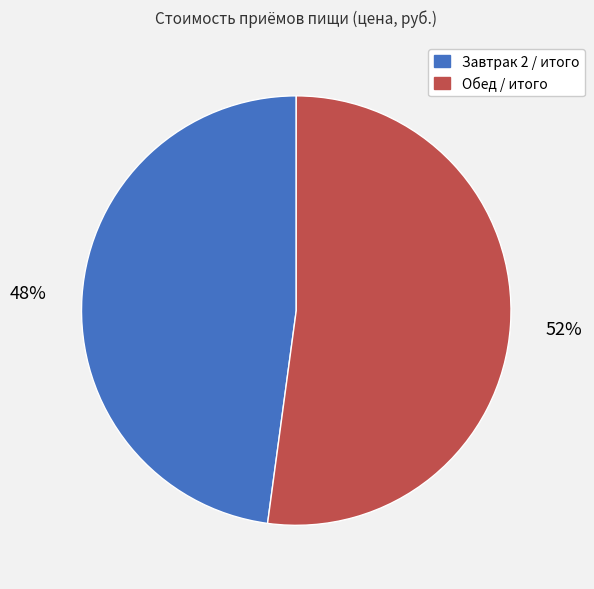

True or false: Обед / итого accounts for 58% of the total.

False